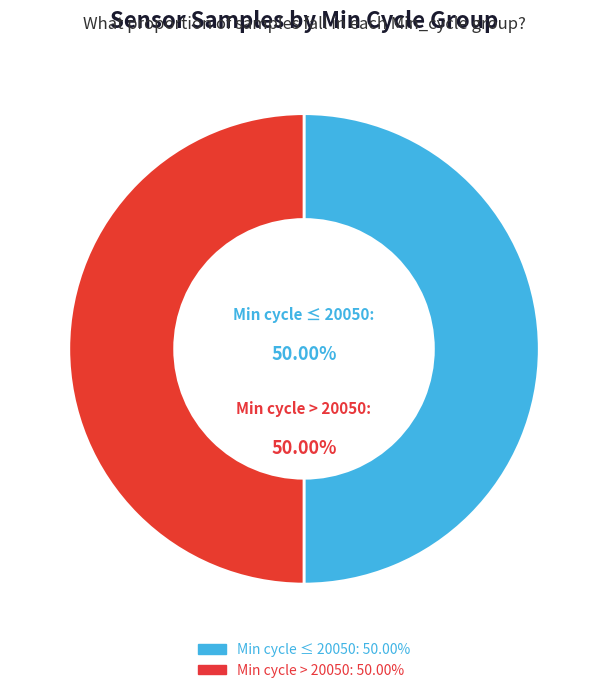

Do Min cycle ≤ 20050 and Min cycle > 20050 together represent more than half of the pie?

Yes